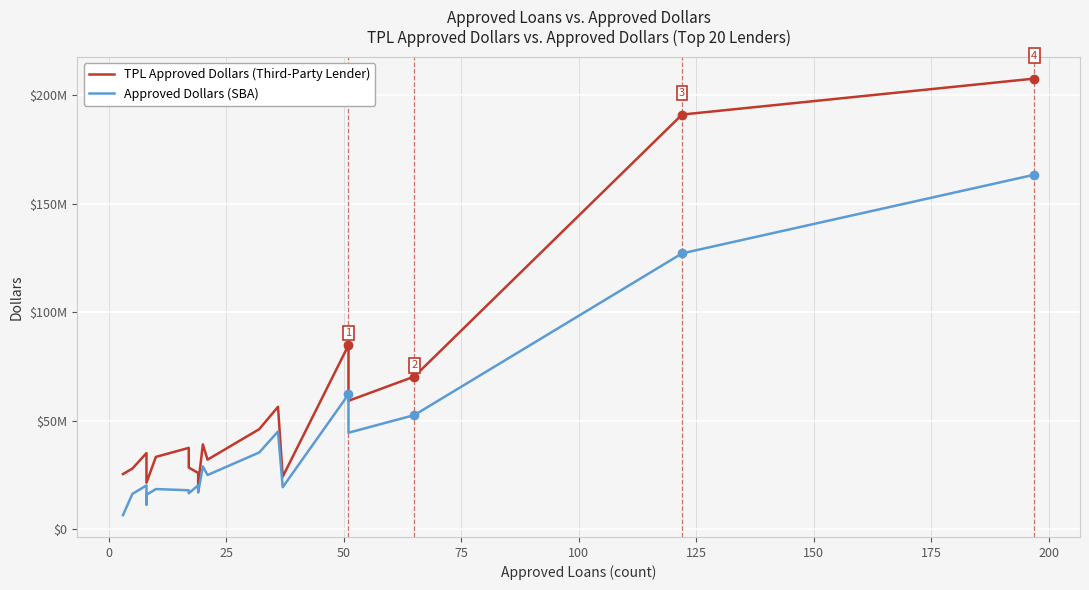

How many lines are shown in the chart?

2